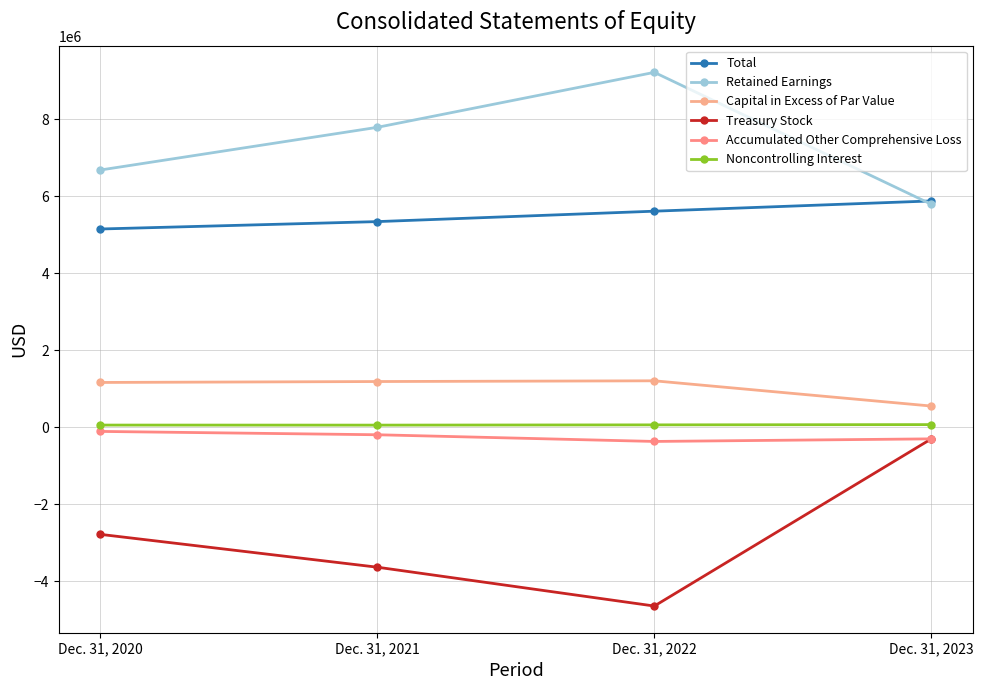

What is the difference between the maximum and minimum values in the Total series?

728355